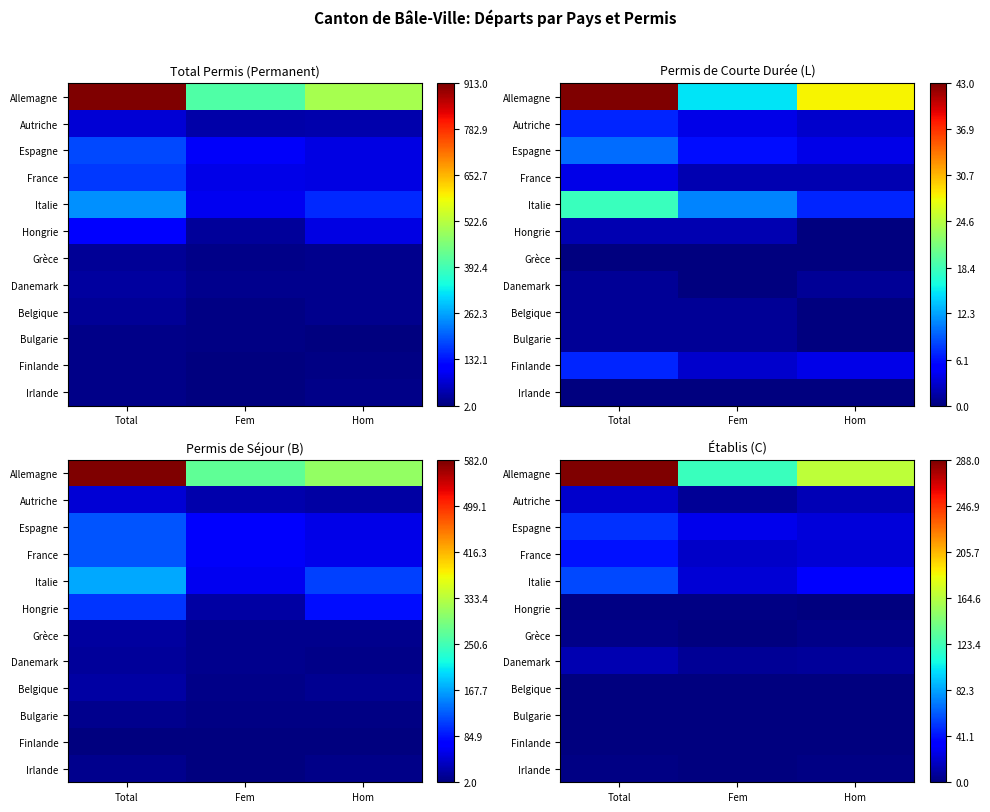

How many categories are shown in the chart?

3